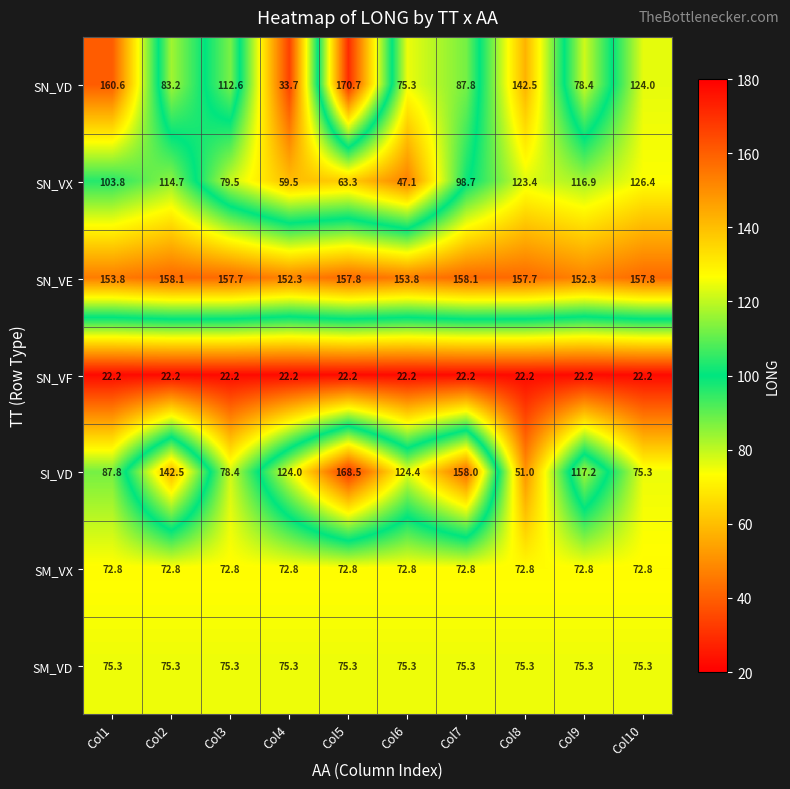

How many data points does each series have?

10